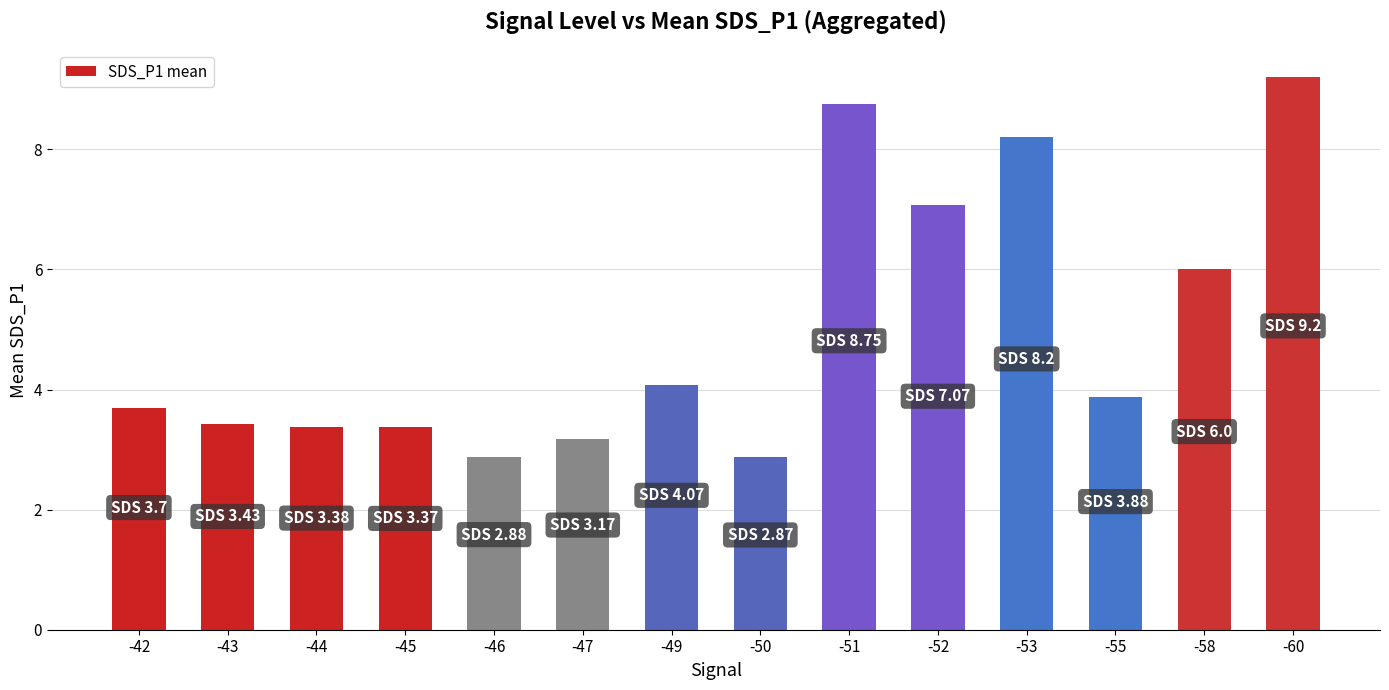

How many bars are there in total?

14